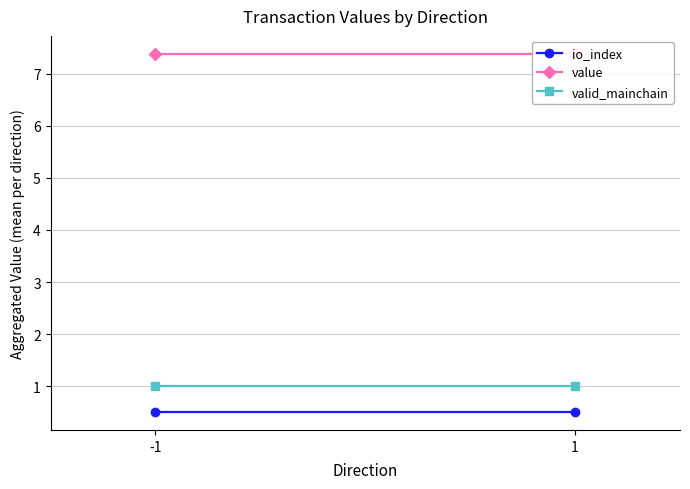

What is the value of the valid_mainchain point at the 1st from the left?

1.0